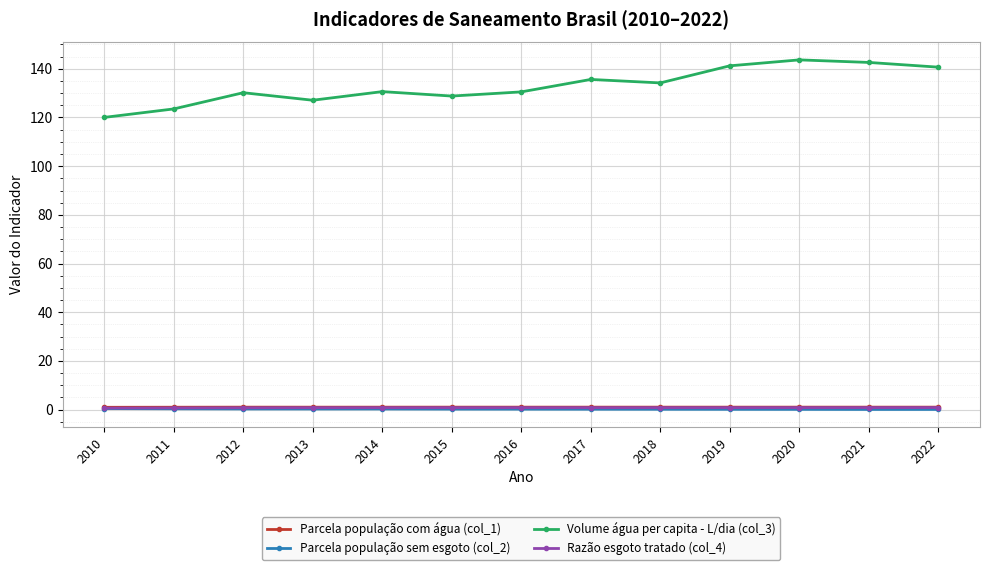

The value of Volume água per capita - L/dia (col_3) at 2012 is 130.2. True or false?

True